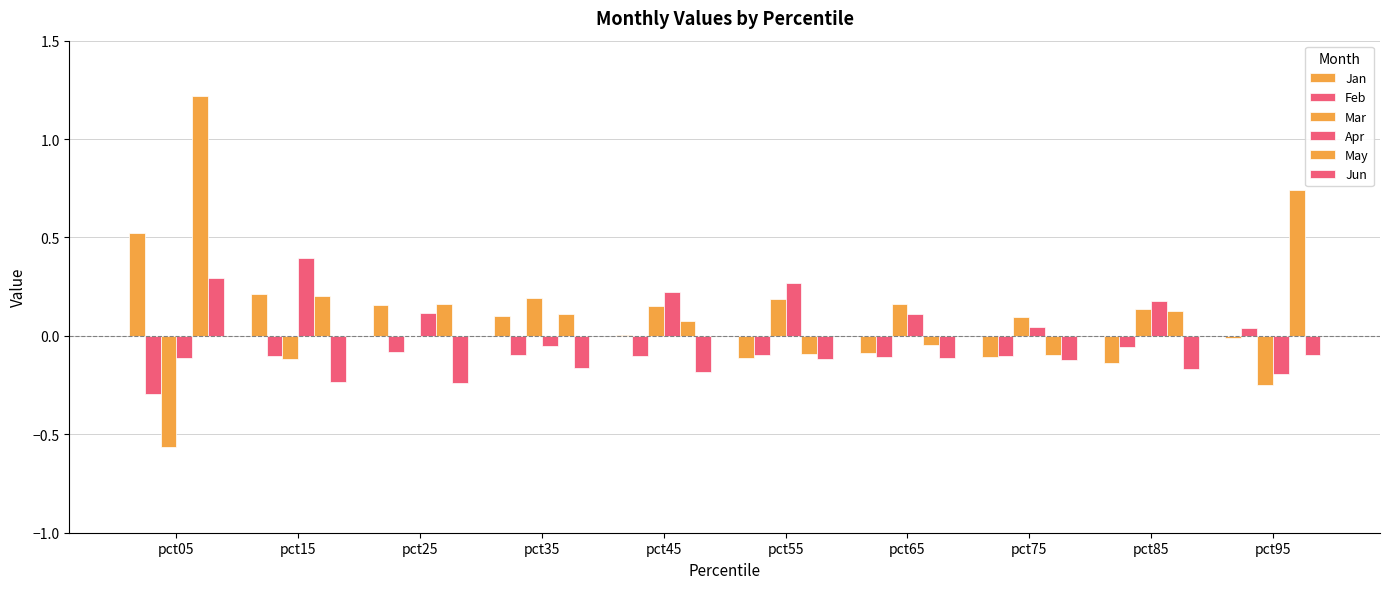

What is the minimum value shown in the chart?

-0.6